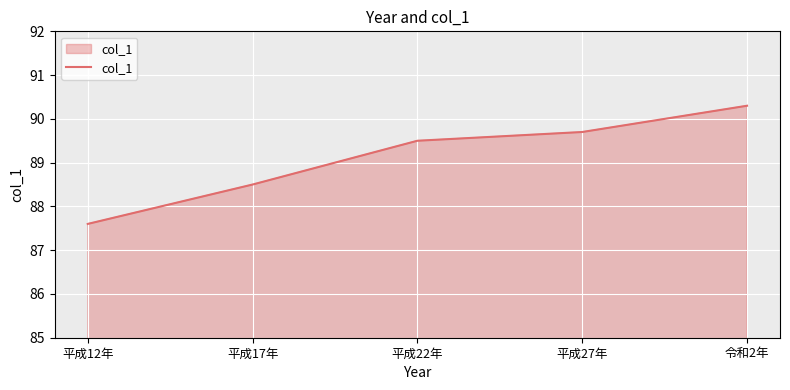

Reading left to right, list all the values displayed in this chart.

平成12年=87.6	平成17年=88.5	平成22年=89.5	平成27年=89.7	令和2年=90.3